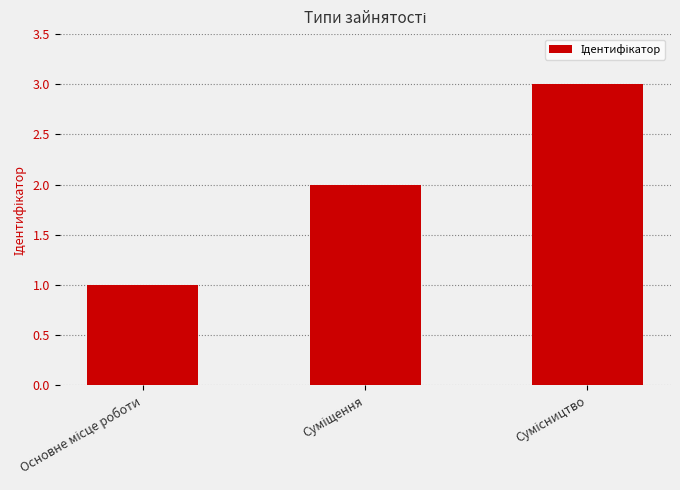

What is the maximum value shown in the chart?

3